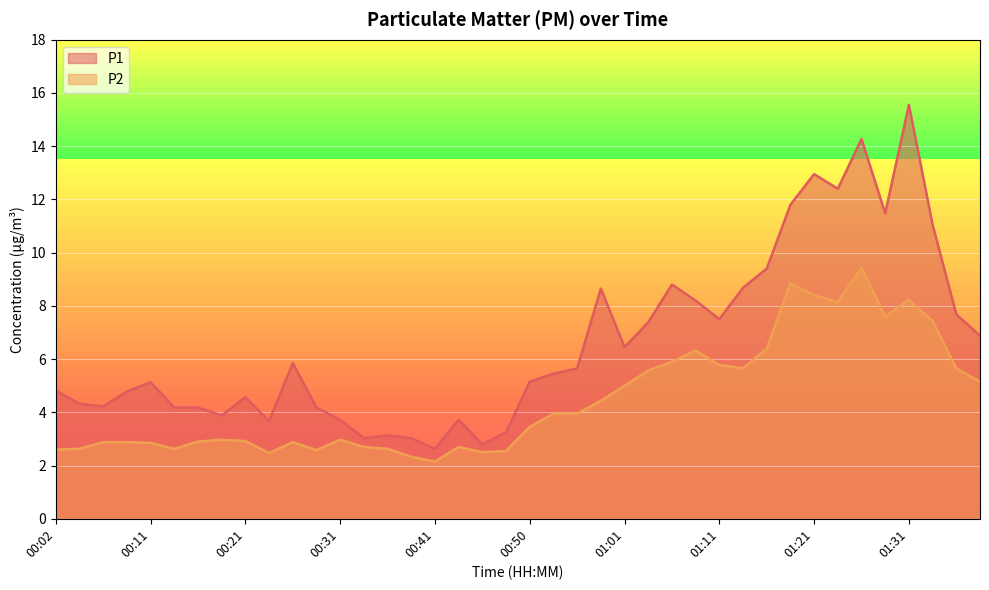

What is the spread (max minus min) of values at 00:19?

0.9